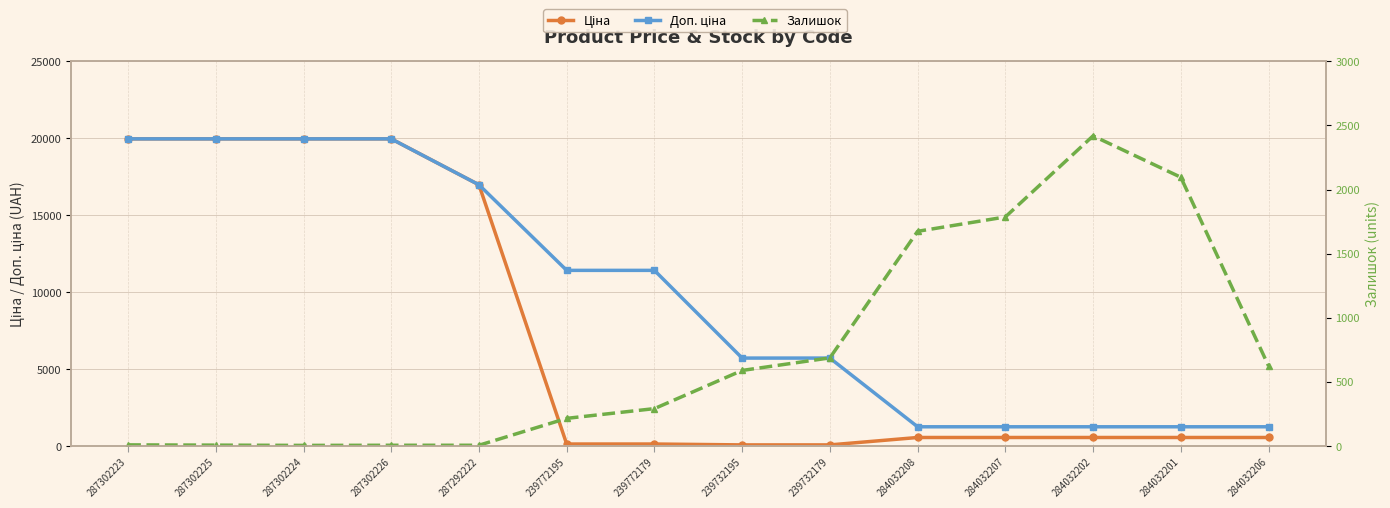

Reading left to right, list all the values displayed in this chart.

Ціна: 19964.2	19964.2	19964.2	19964.2	16976.3	114.1	114.1	57.0	57.0	539.0	539.0	539.0	539.0	539.0
Доп. ціна: 19964.2	19964.2	19964.2	19964.2	16976.3	11410.0	11410.0	5705.0	5705.0	1235.4	1235.4	1235.4	1235.4	1235.4
Залишок: 7.0	5.0	3.0	4.0	4.0	214.0	290.0	588.0	686.0	1674.0	1786.0	2419.0	2096.0	624.0